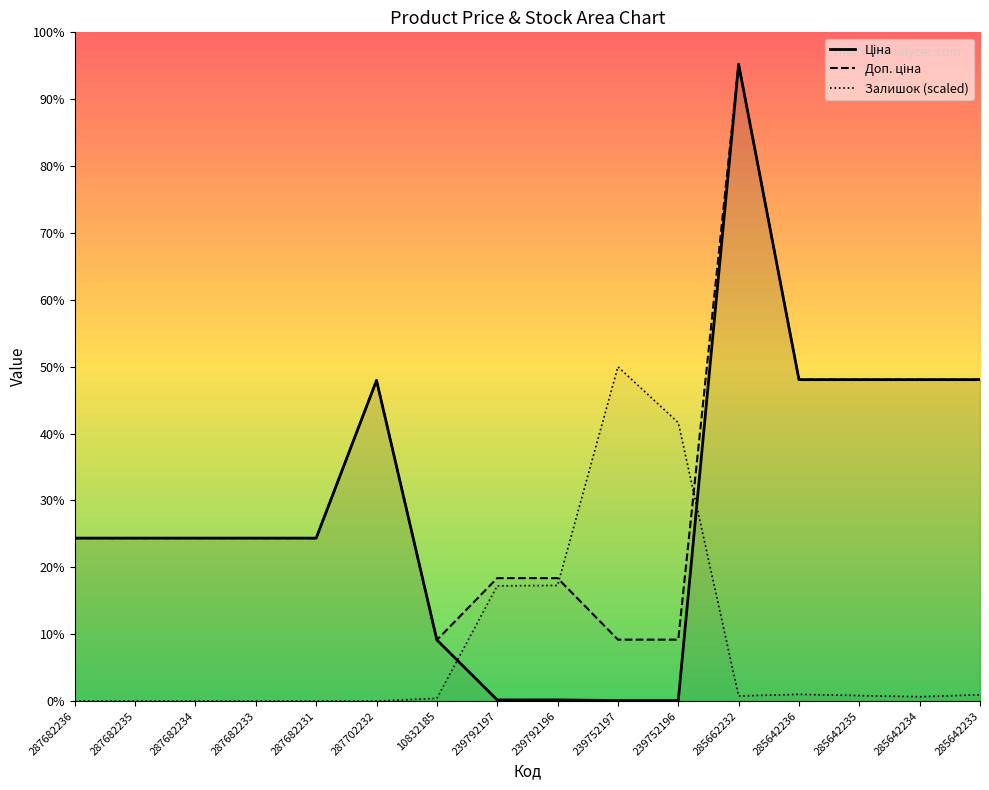

True or false: Доп. ціна and Ціна cross at least once.

False